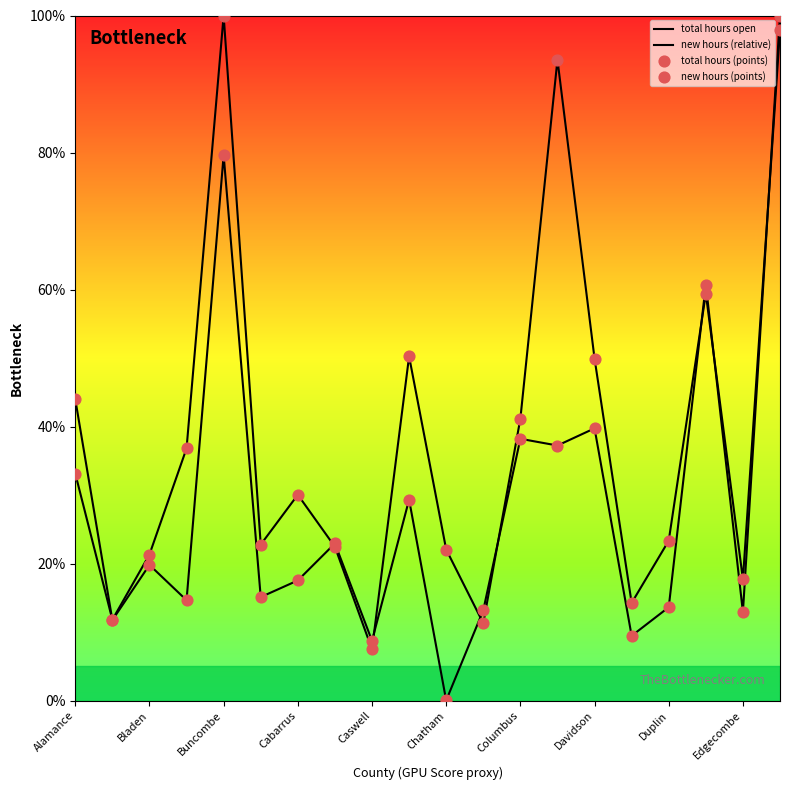

Which series has the largest Y range (max minus min)?

new hours (relative)